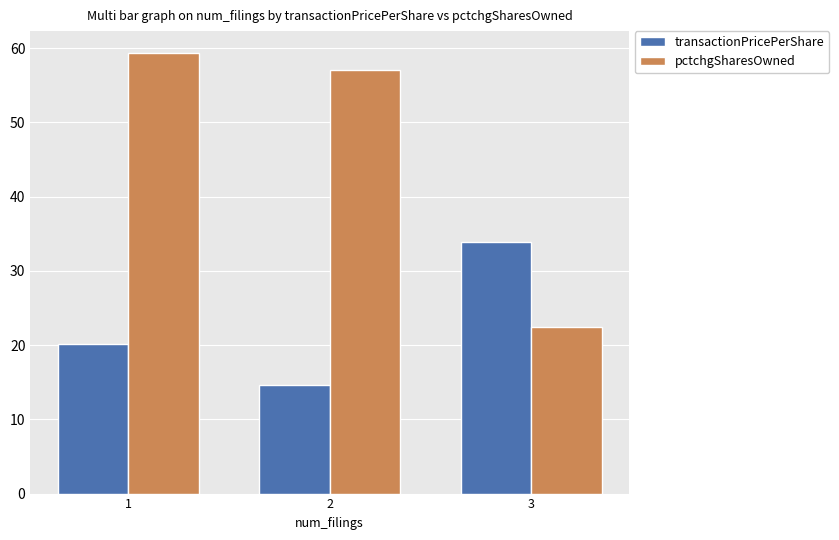

How many series are shown in this chart?

2